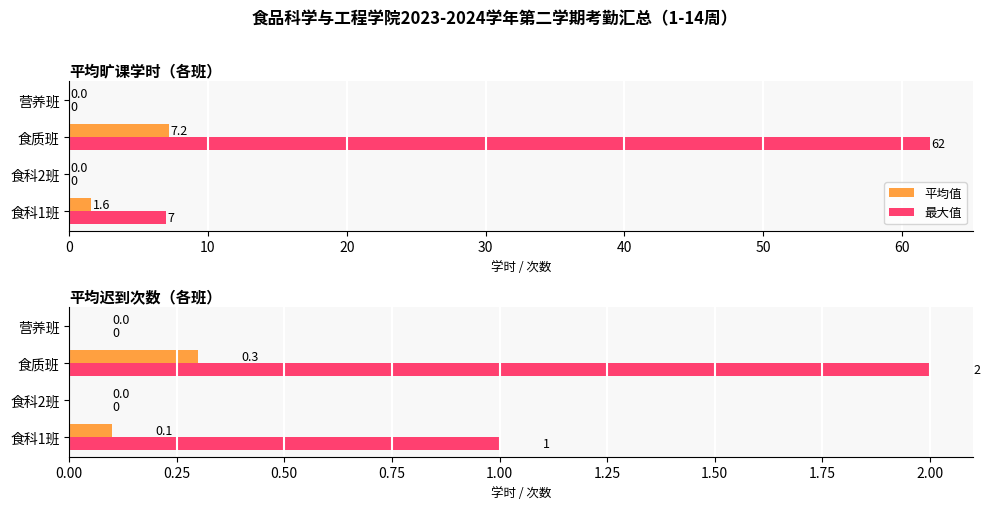

How many 最大值 values are between 0 and 2?

4